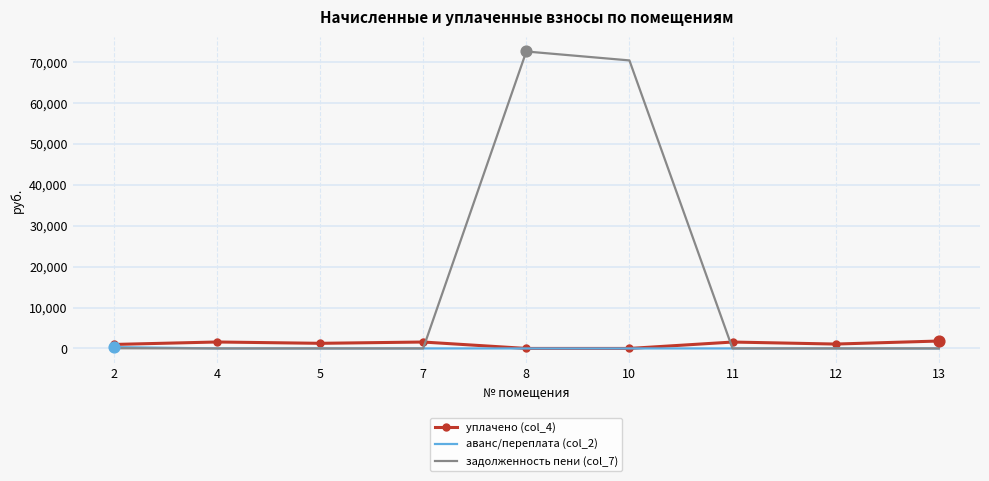

Which series has the widest spread of values?

задолженность пени (col_7)